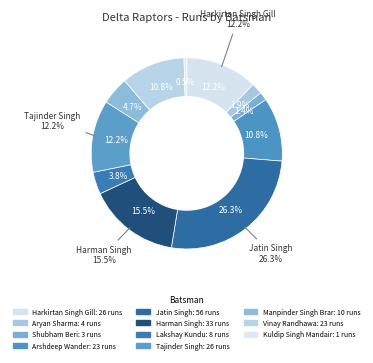

Which category has the biggest portion of the pie?

Jatin Singh